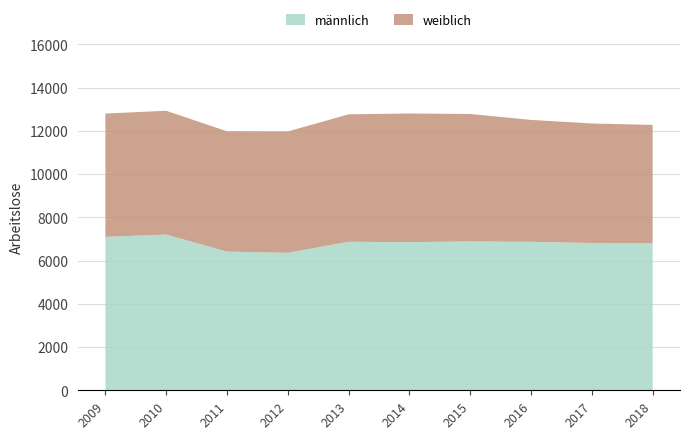

Reading left to right, list all the values displayed in this chart.

männlich: 2009=7098	2010=7201	2011=6414	2012=6357	2013=6868	2014=6852	2015=6885	2016=6866	2017=6813	2018=6810
weiblich: 2009=5701	2010=5726	2011=5563	2012=5613	2013=5895	2014=5950	2015=5893	2016=5638	2017=5527	2018=5464